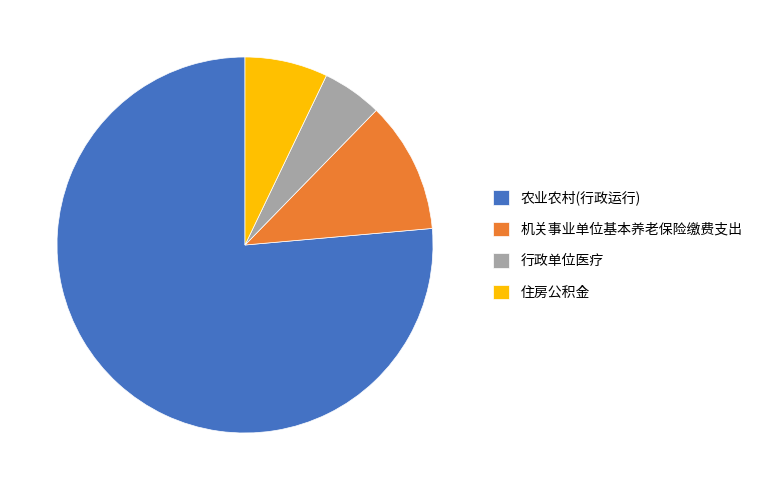

What is the ratio of the value at 农业农村(行政运行) to the value at 行政单位医疗?

14.8